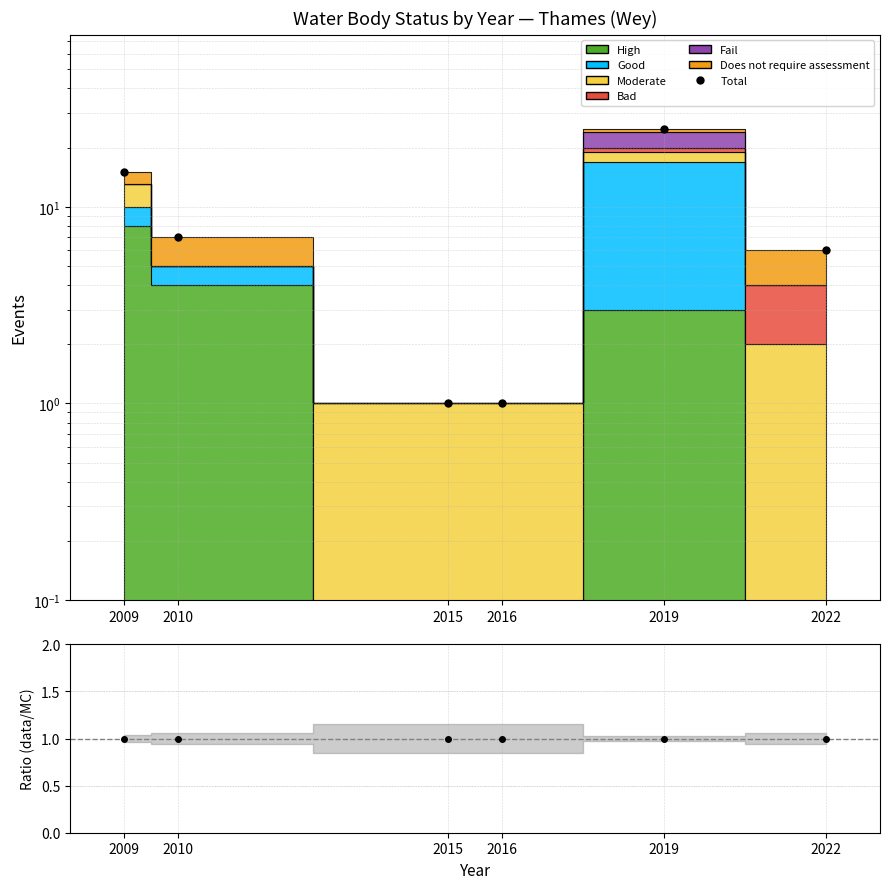

Reading left to right, what are all the values shown in this chart?

Total: 15	7	1	1	25	6
Ratio (data/MC): 1	1	1	1	1	1